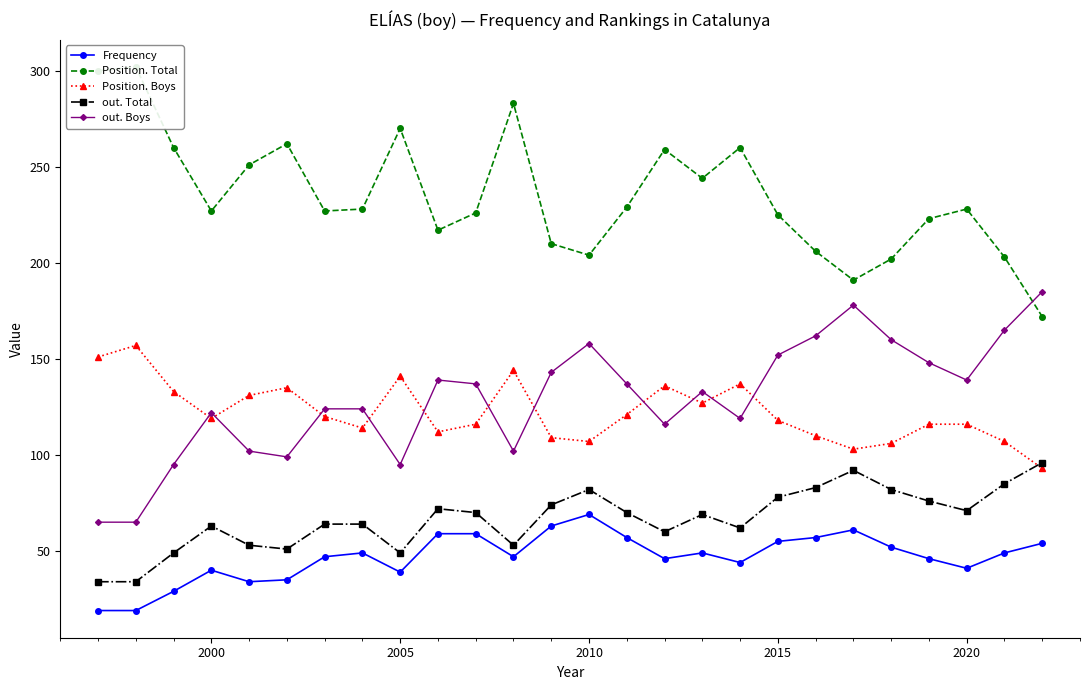

The out. Total series shows 49 at 2005. True or false?

True